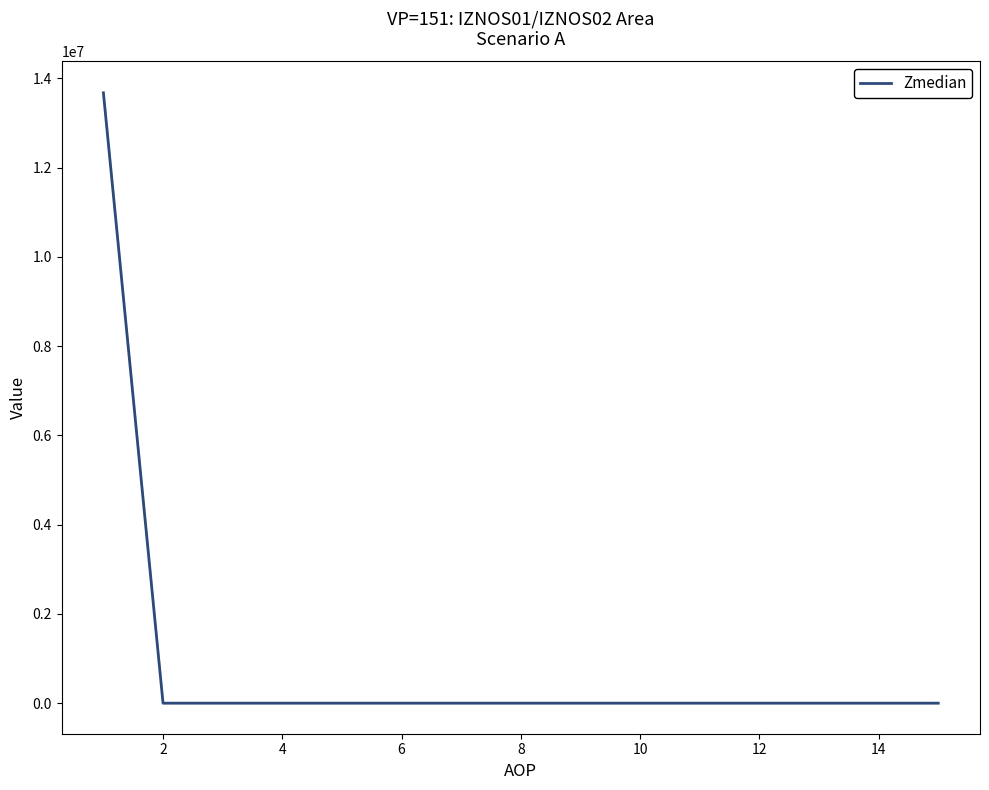

What is the highest value of the Zmedian series?

13676768.4